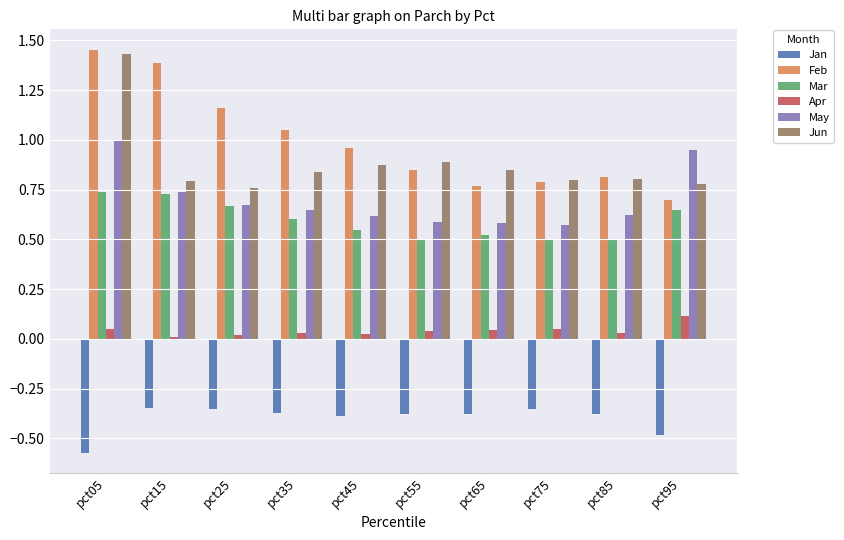

How many groups of bars are there?

10